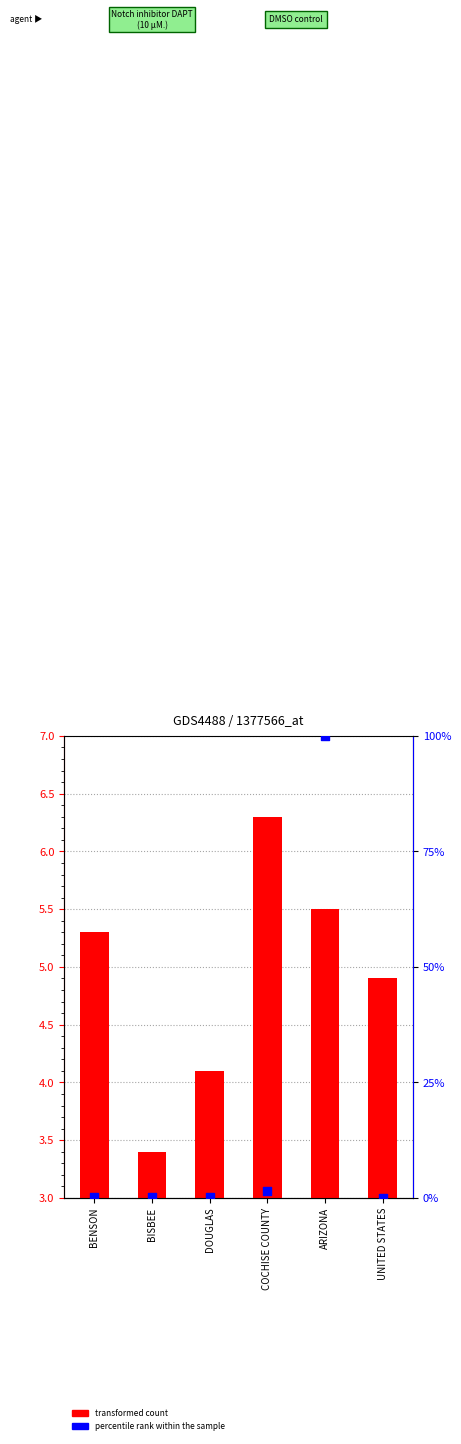

Is the value of percentile rank within the sample at DOUGLAS greater than the value of transformed count at UNITED STATES?

No